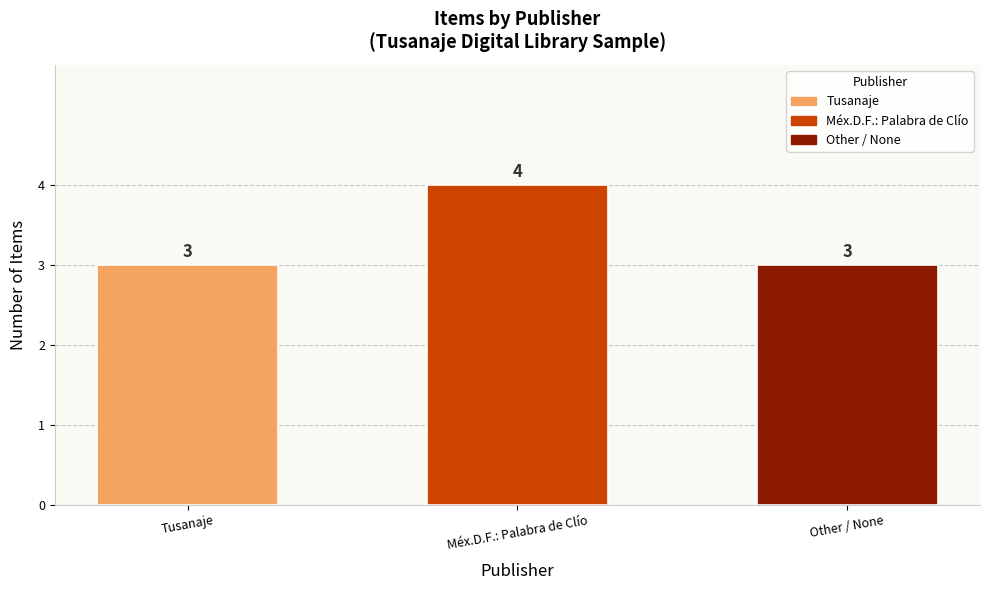

What value does the data have at Tusanaje?

3